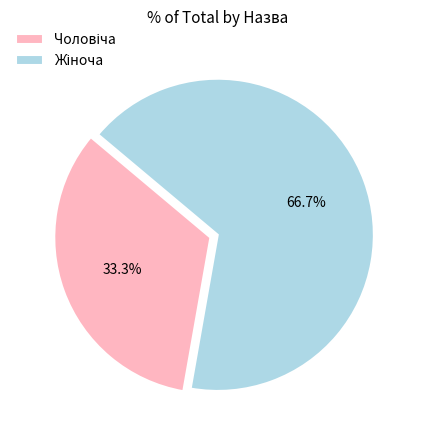

Is there a majority slice in this chart?

Yes